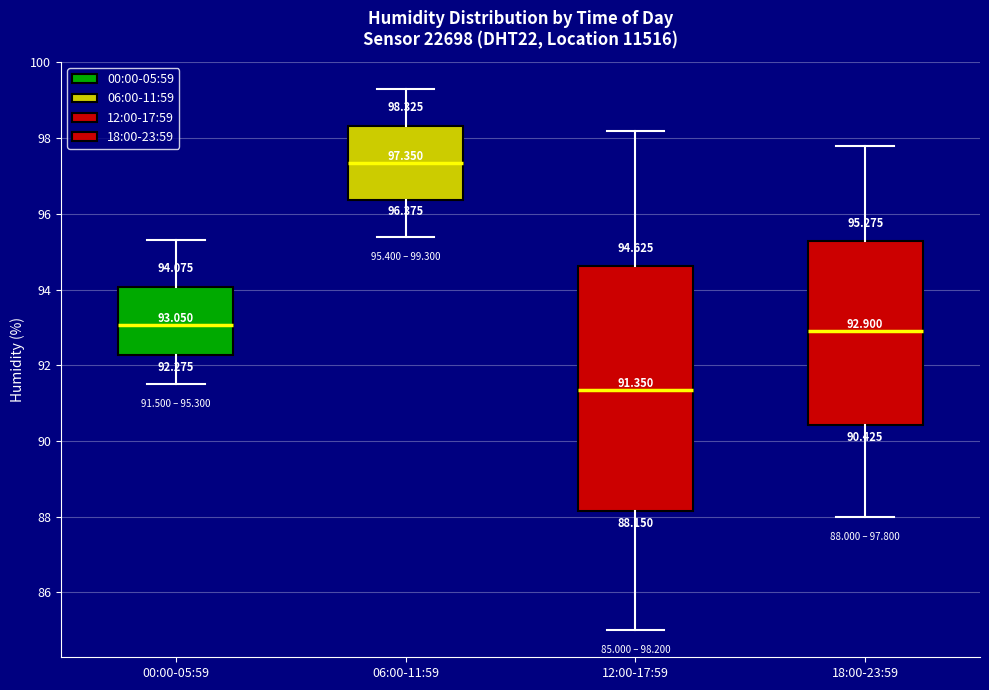

Which box has the lowest median line?

12:00-17:59